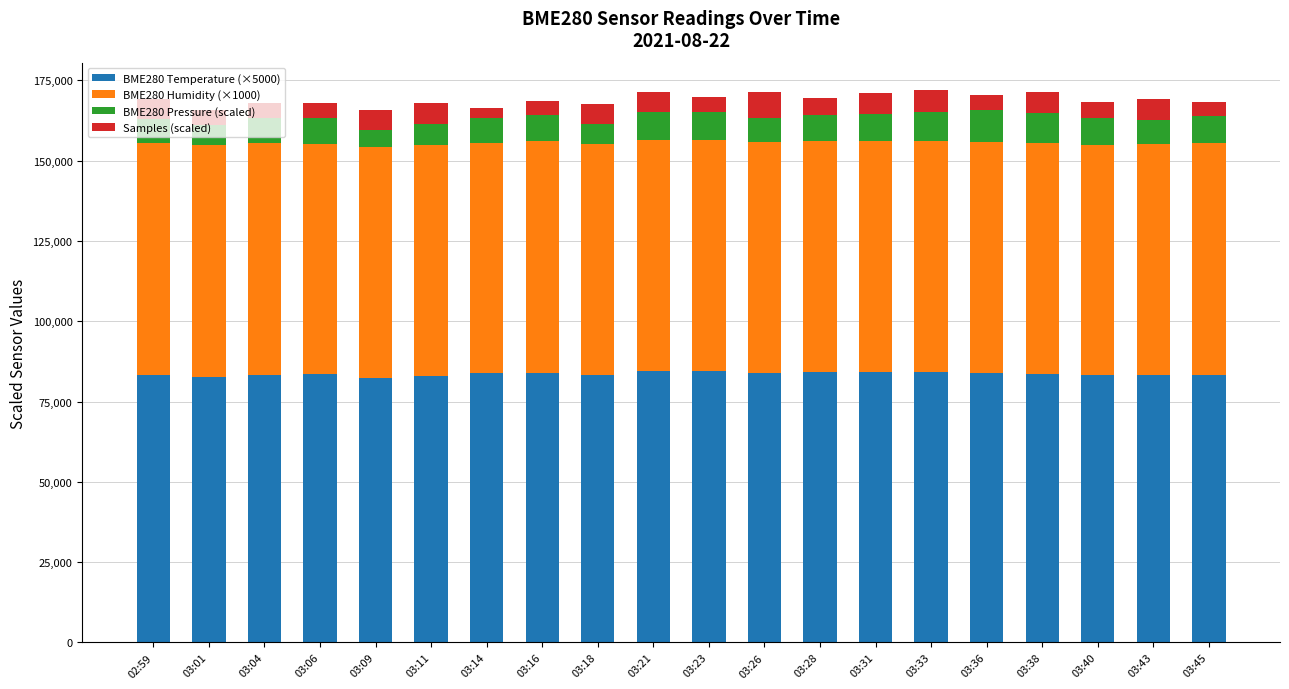

Are the bars grouped side by side (vs. stacked)?

No